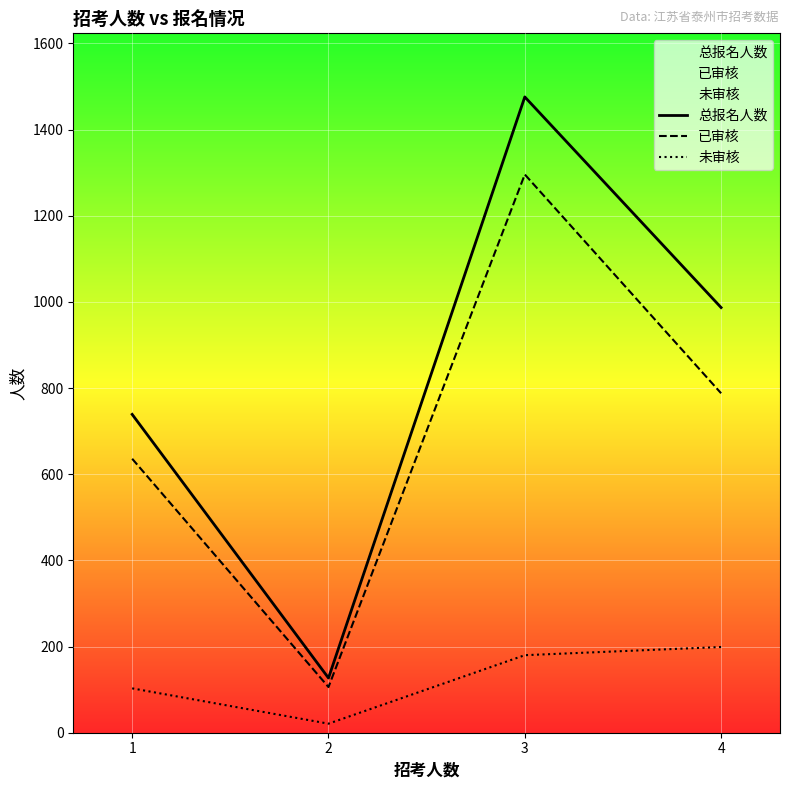

Rank the categories by 总报名人数 value from highest to lowest.

3, 4, 1, 2